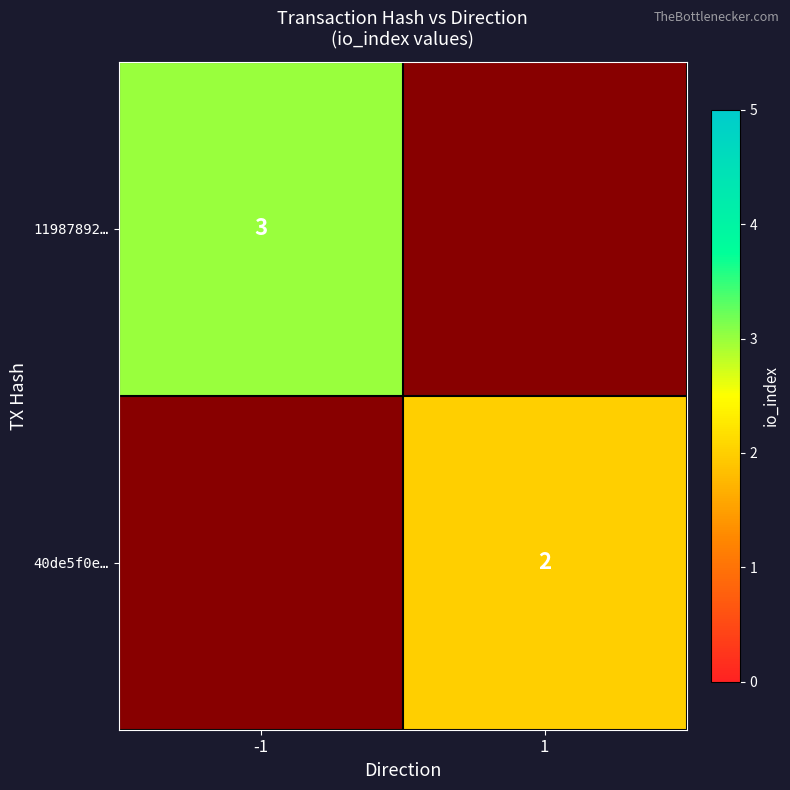

True or false: 40de5f0e… has a value of 2 at 1.

True